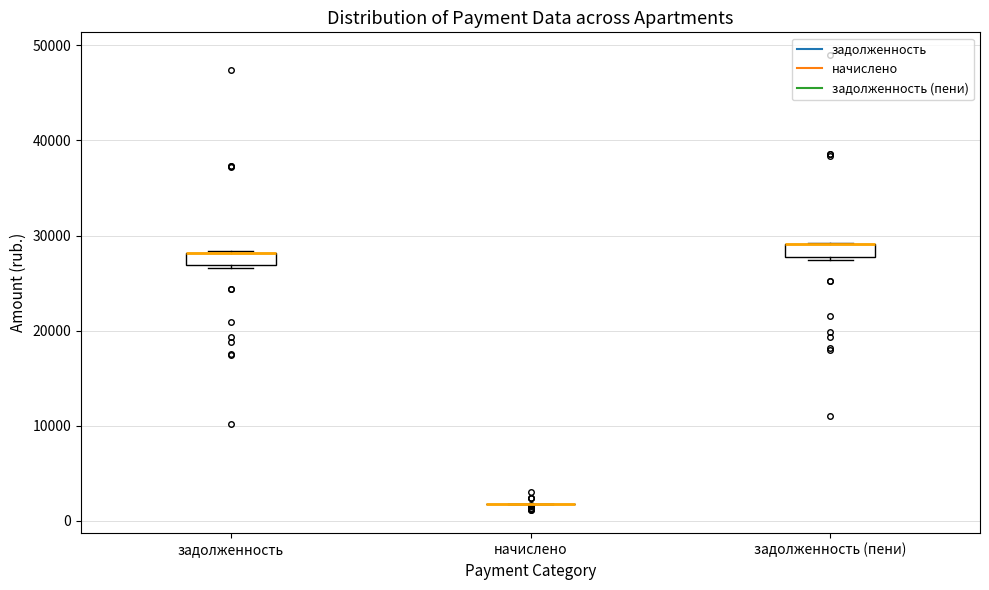

Where is the lower edge of the box for задолженность (пени) on the y-axis? The values are not printed on the chart, so give them approximately, as read against the axis.

28000